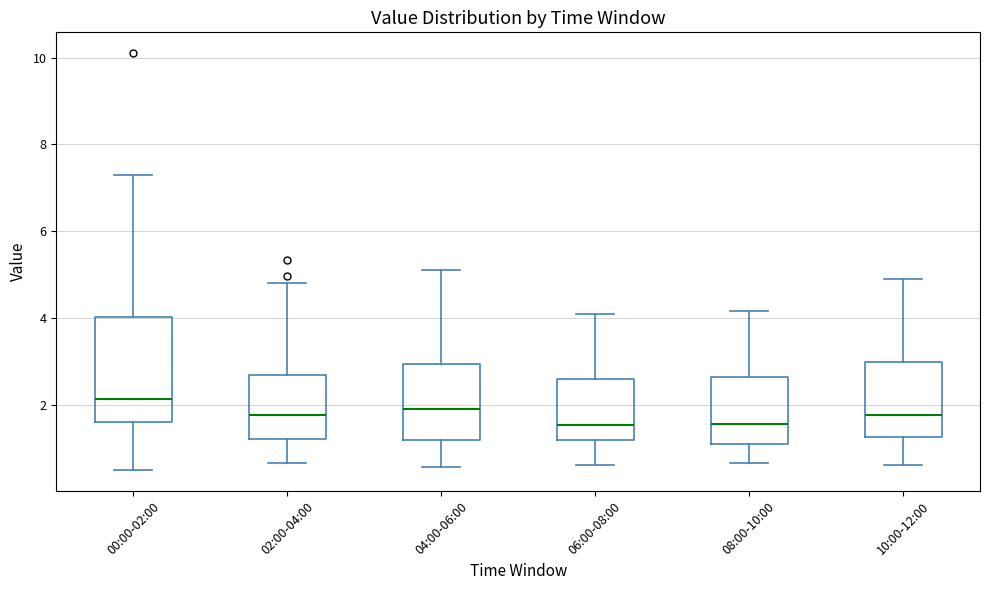

Reading left to right, transcribe this box plot: for each box, give where its median line is, the range the box spans, and where its two whiskers end, as read against the y-axis. The values are not printed on the chart, so give them approximately, as read against the axis.

00:00-02:00: median 2.2, box 1.6 to 4.0, whiskers 0.6 to 7.4
02:00-04:00: median 1.8, box 1.2 to 2.8, whiskers 0.6 to 4.8
04:00-06:00: median 2.0, box 1.2 to 3.0, whiskers 0.6 to 5.2
06:00-08:00: median 1.6, box 1.2 to 2.6, whiskers 0.6 to 4.2
08:00-10:00: median 1.6, box 1.2 to 2.6, whiskers 0.6 to 4.2
10:00-12:00: median 1.8, box 1.2 to 3.0, whiskers 0.6 to 5.0